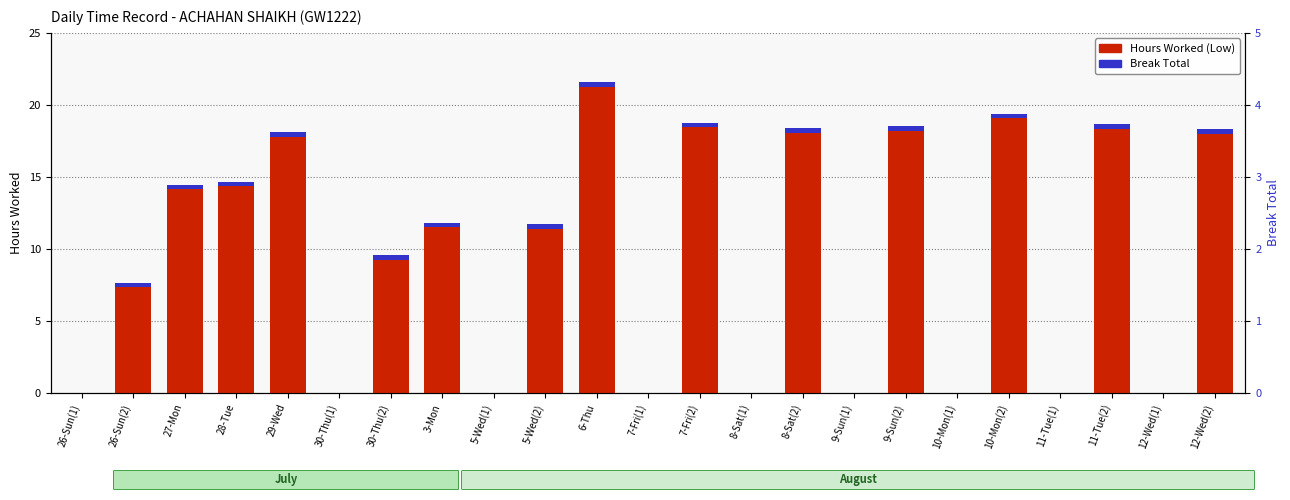

True or false: Hours Worked (Low) has a value of 7.0 at 7-Fri(2).

False